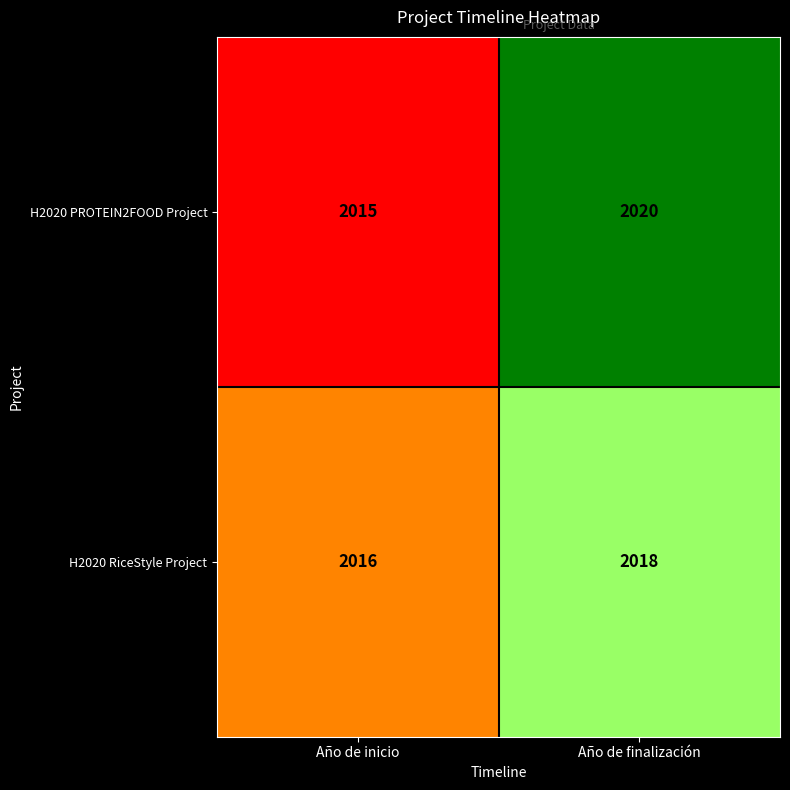

Which category has the highest value in the H2020 PROTEIN2FOOD Project series?

Año de finalización